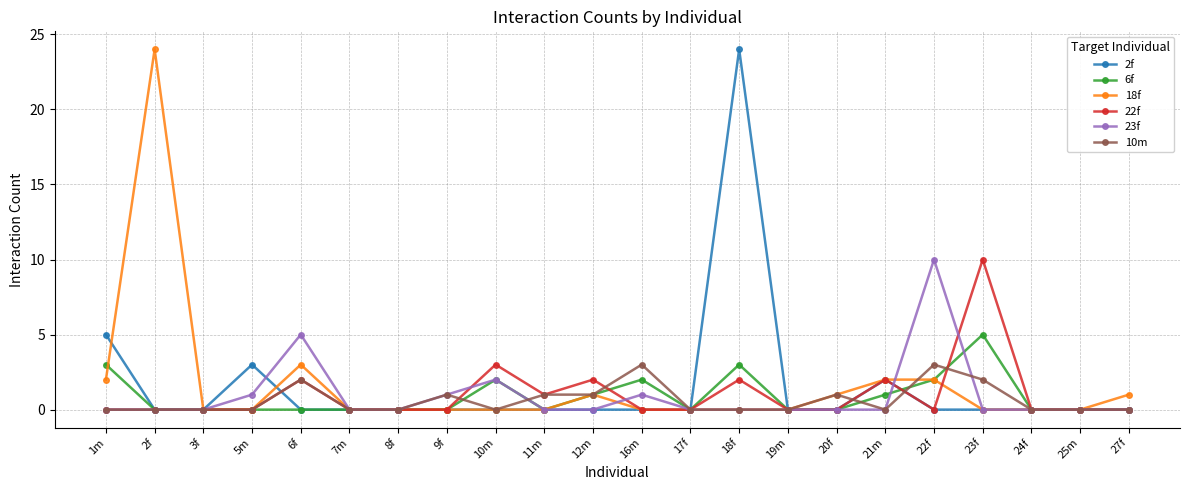

Is it true that 6f equals 0 at 11m?

True